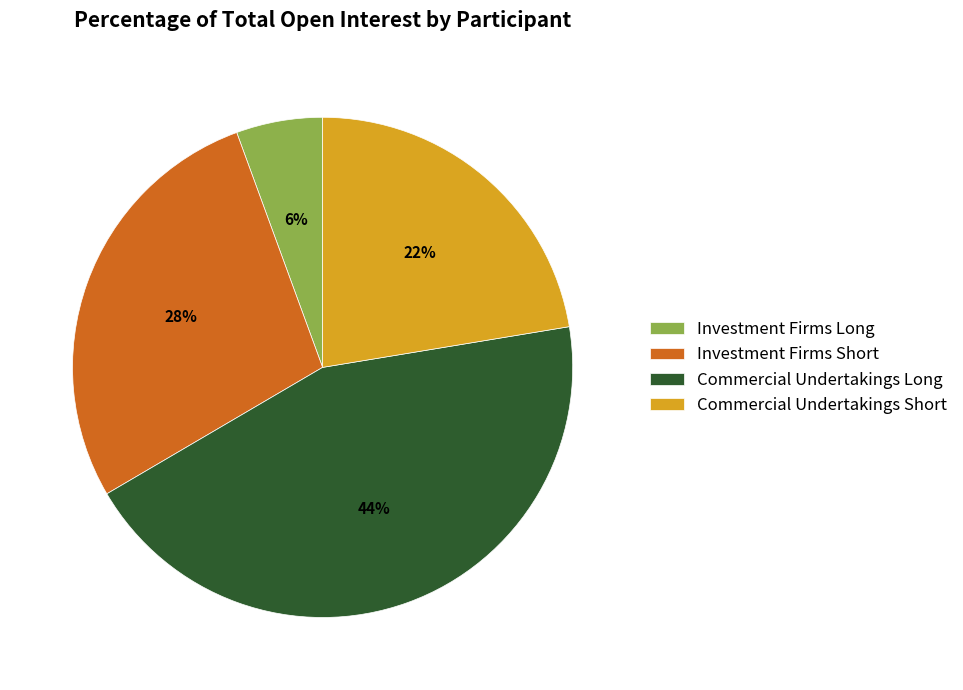

To the nearest percent, what portion does Investment Firms Long represent?

6%